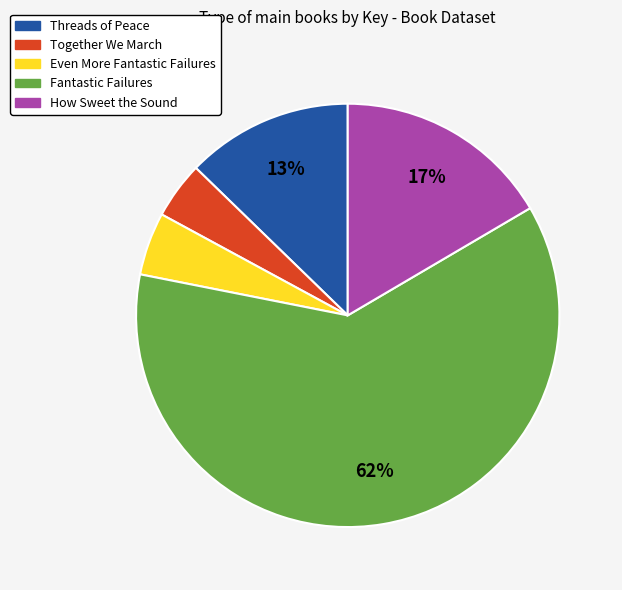

Is there any slice that represents more than half of the pie?

Yes